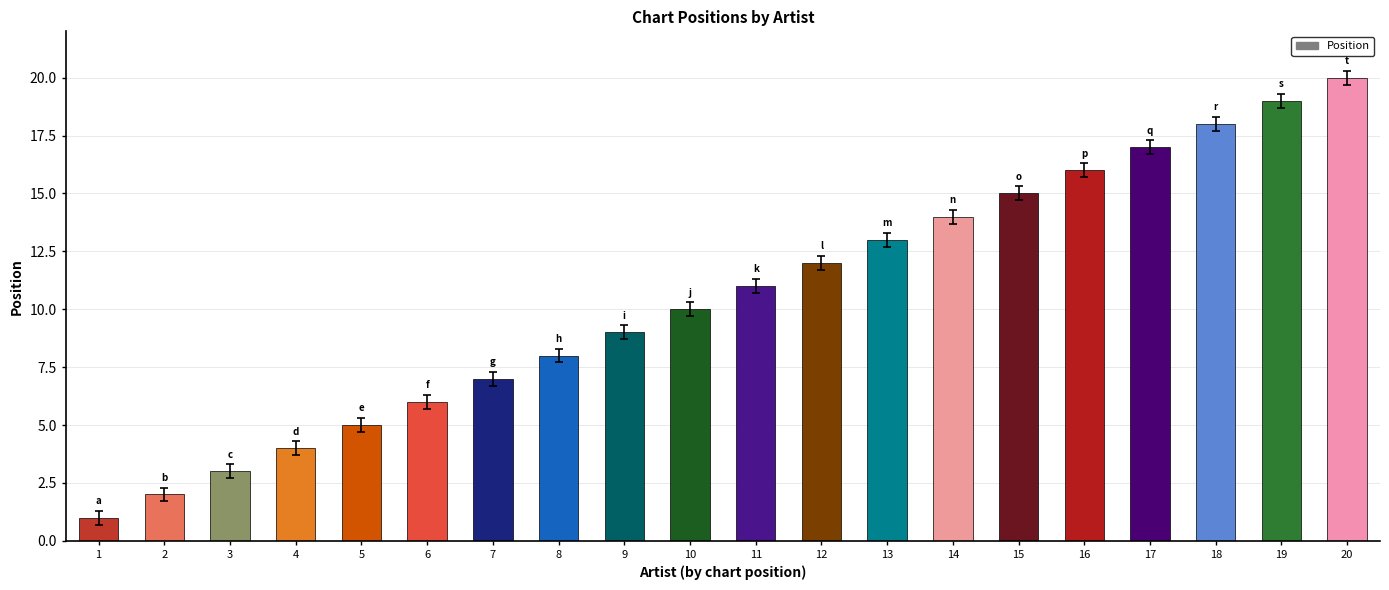

List the labels in order of value, smallest first.

1, 2, 3, 4, 5, 6, 7, 8, 9, 10, 11, 12, 13, 14, 15, 16, 17, 18, 19, 20